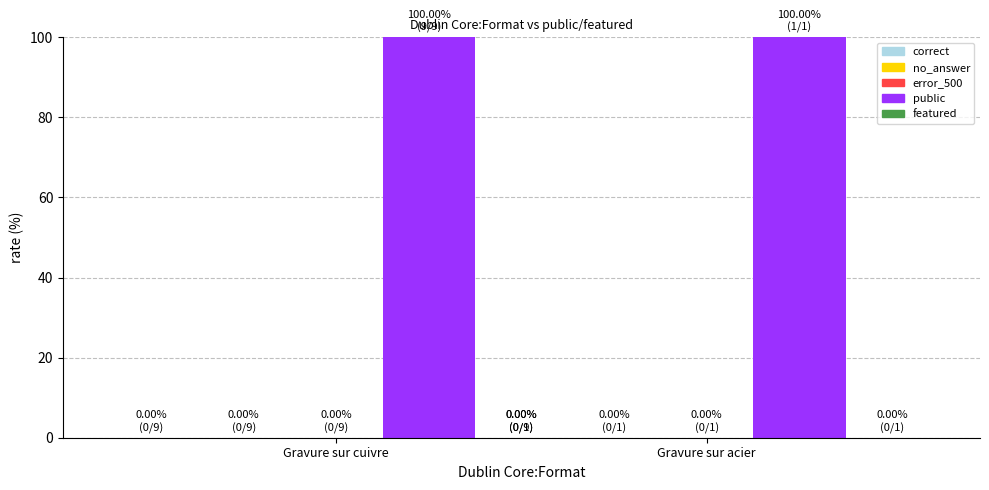

What is the sum of all public values?

200